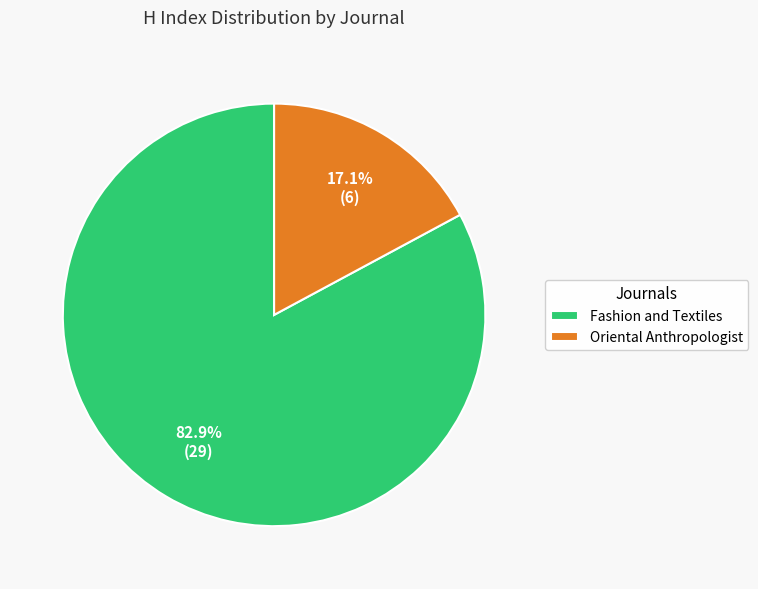

The Fashion and Textiles slice represents 72% of the pie. True or false?

False